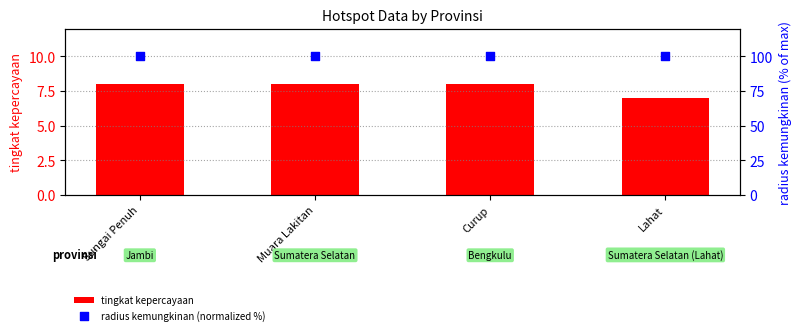

Which series reaches the minimum Y coordinate?

tingkat kepercayaan